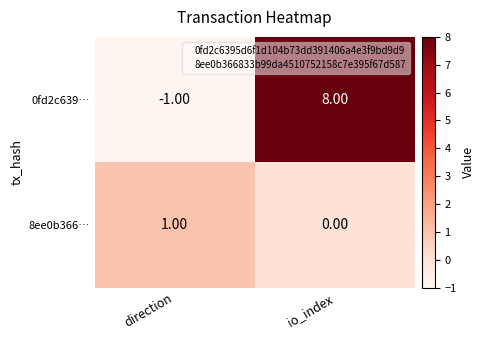

How many values in 8ee0b366… are above zero?

1